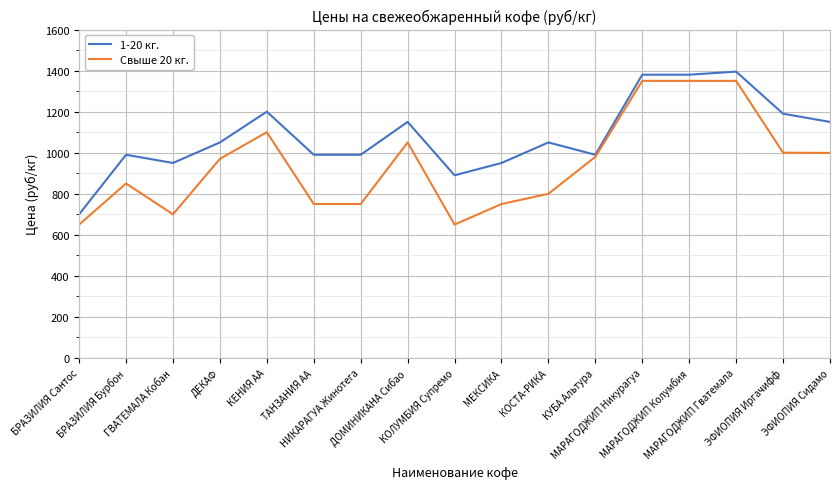

Count the number of data series in this chart.

2